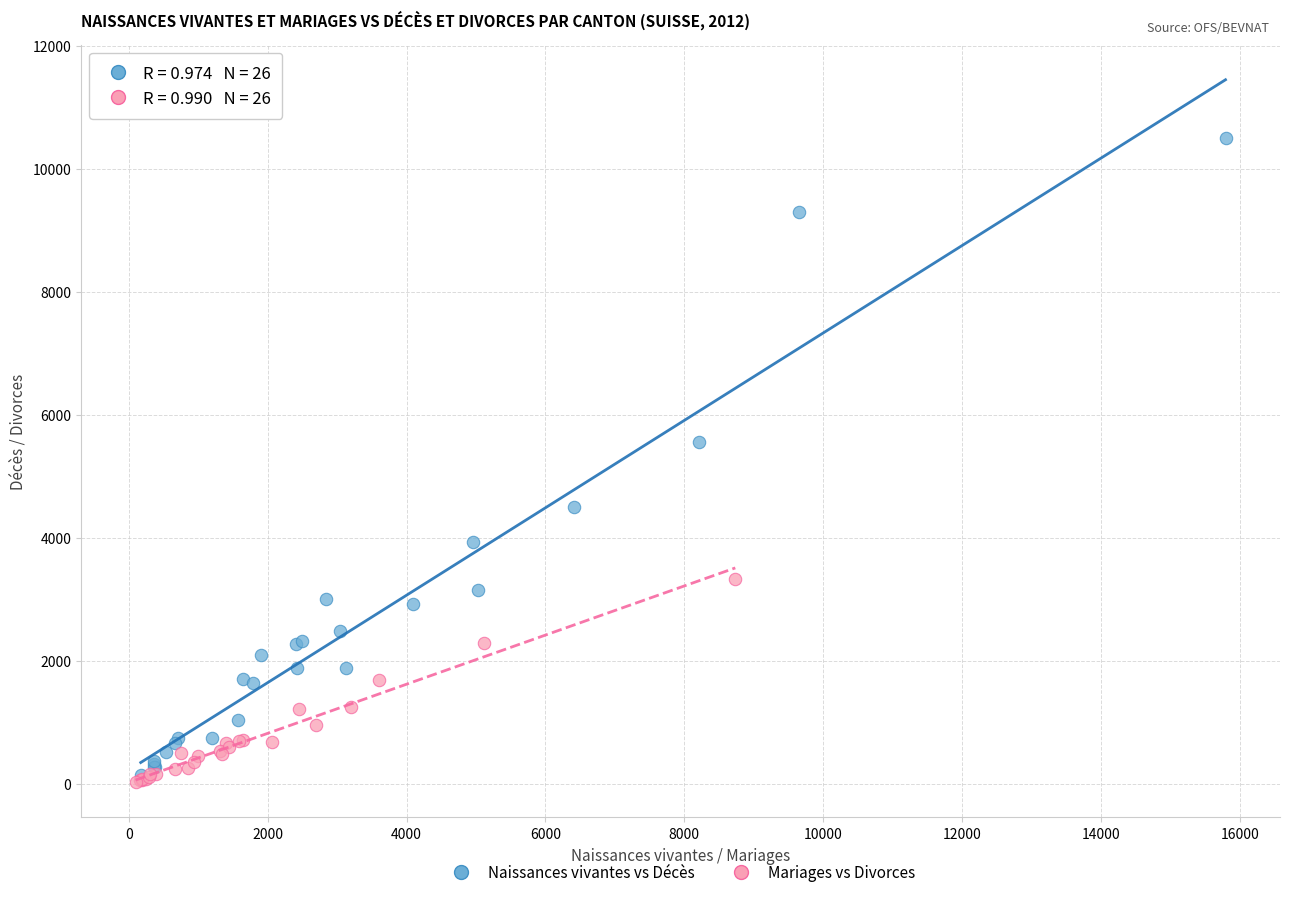

Which series reaches the maximum Y coordinate?

Naissances vivantes vs Décès